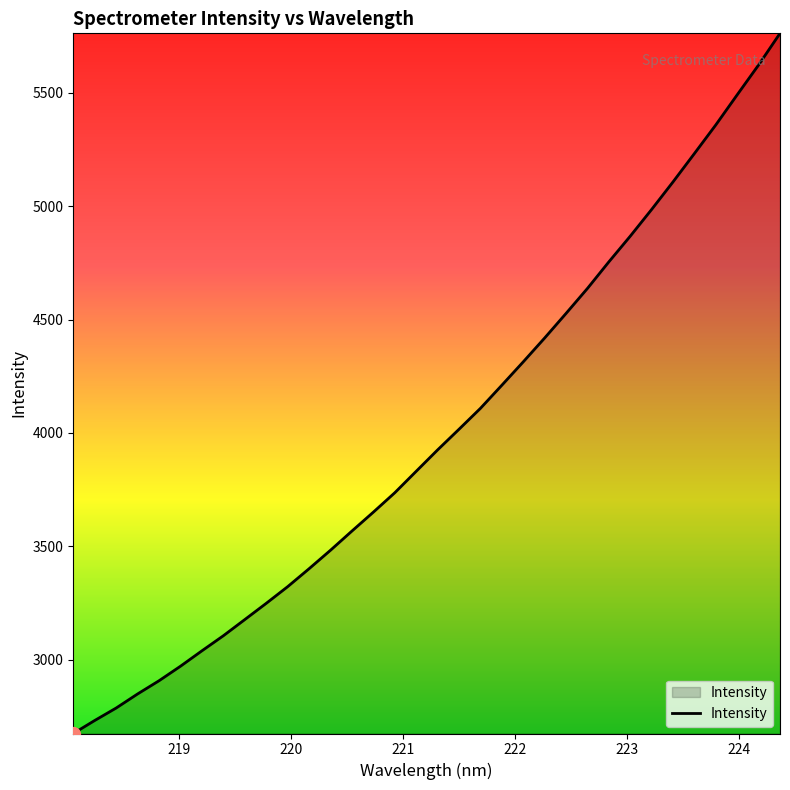

What is the difference between the maximum and minimum values?

3085.8